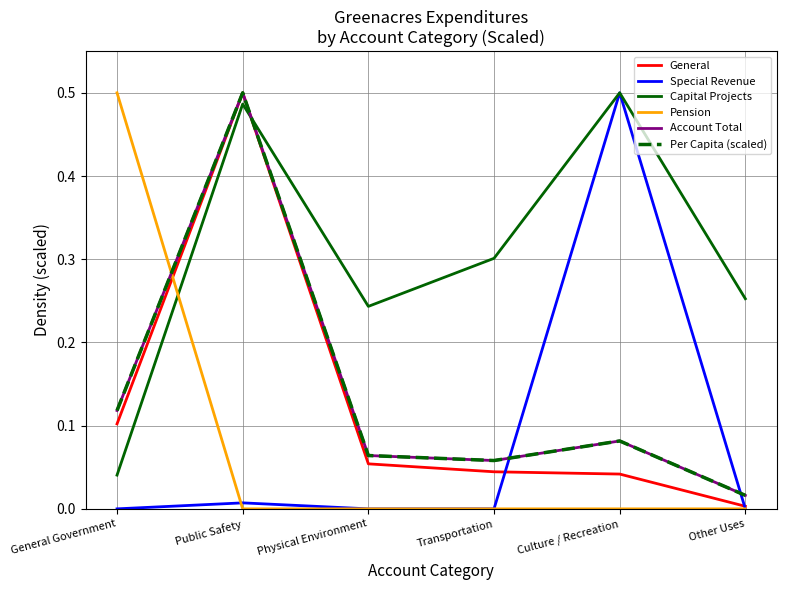

Where do Per Capita (scaled) and Capital Projects first cross each other?

Public Safety and Physical Environment